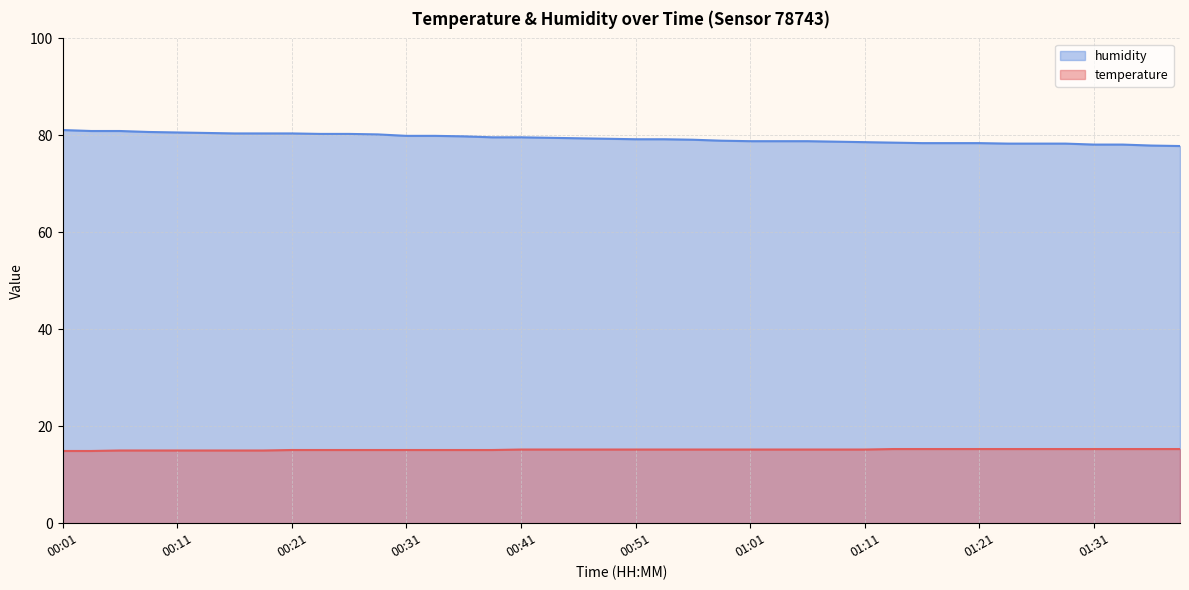

True or false: temperature and humidity intersect in this chart.

False